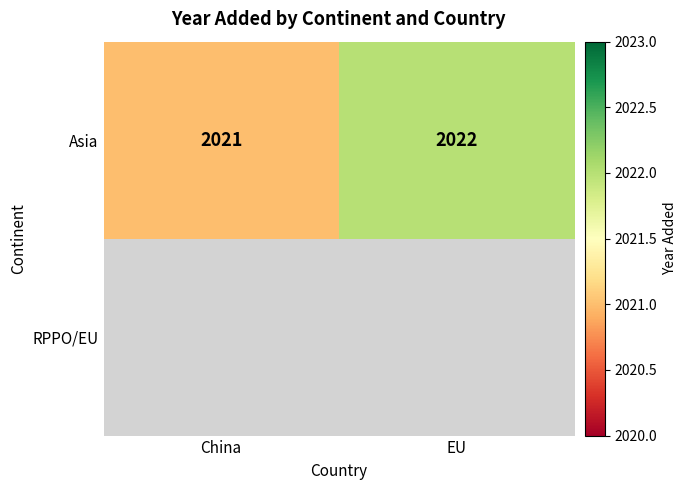

True or false: Asia has a value of 776 at China.

False